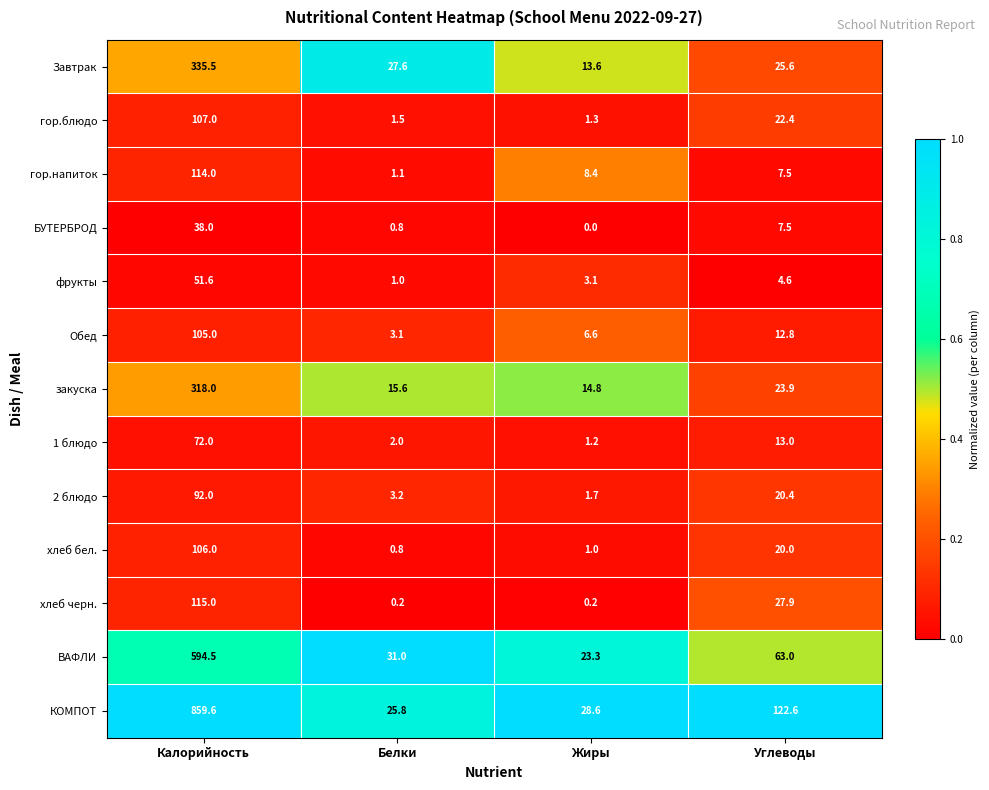

What is the total value across all series at Калорийность?

2908.2